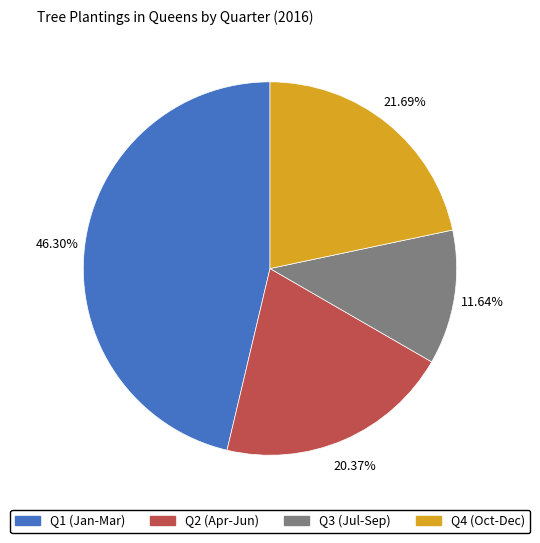

Is there any slice that represents more than half of the pie?

No